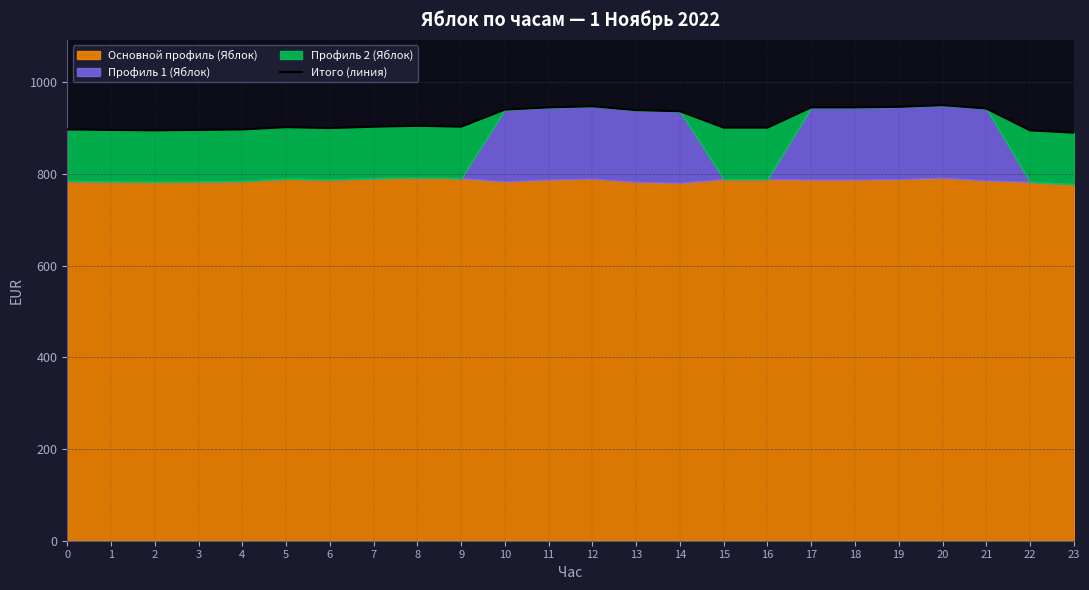

At which category does the chart reach its peak across all series?

20